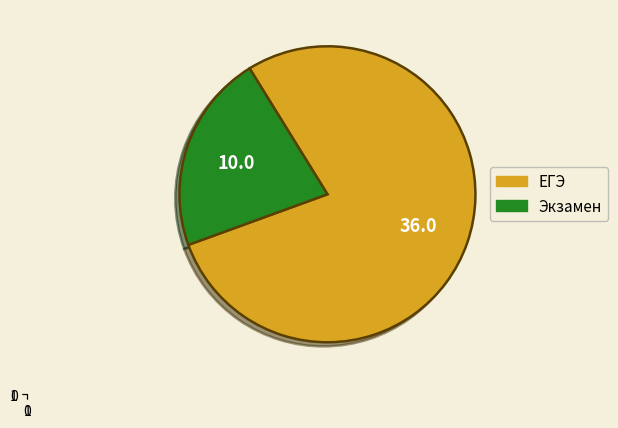

Rank the categories by value from highest to lowest.

ЕГЭ, Экзамен